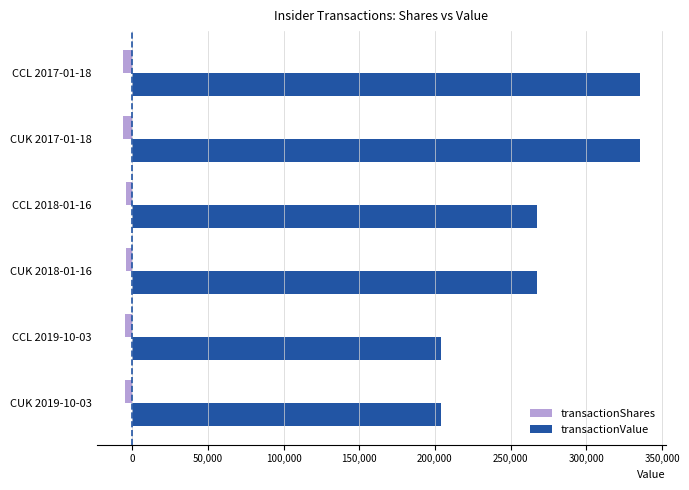

What is the average value of the transactionValue series?

268996